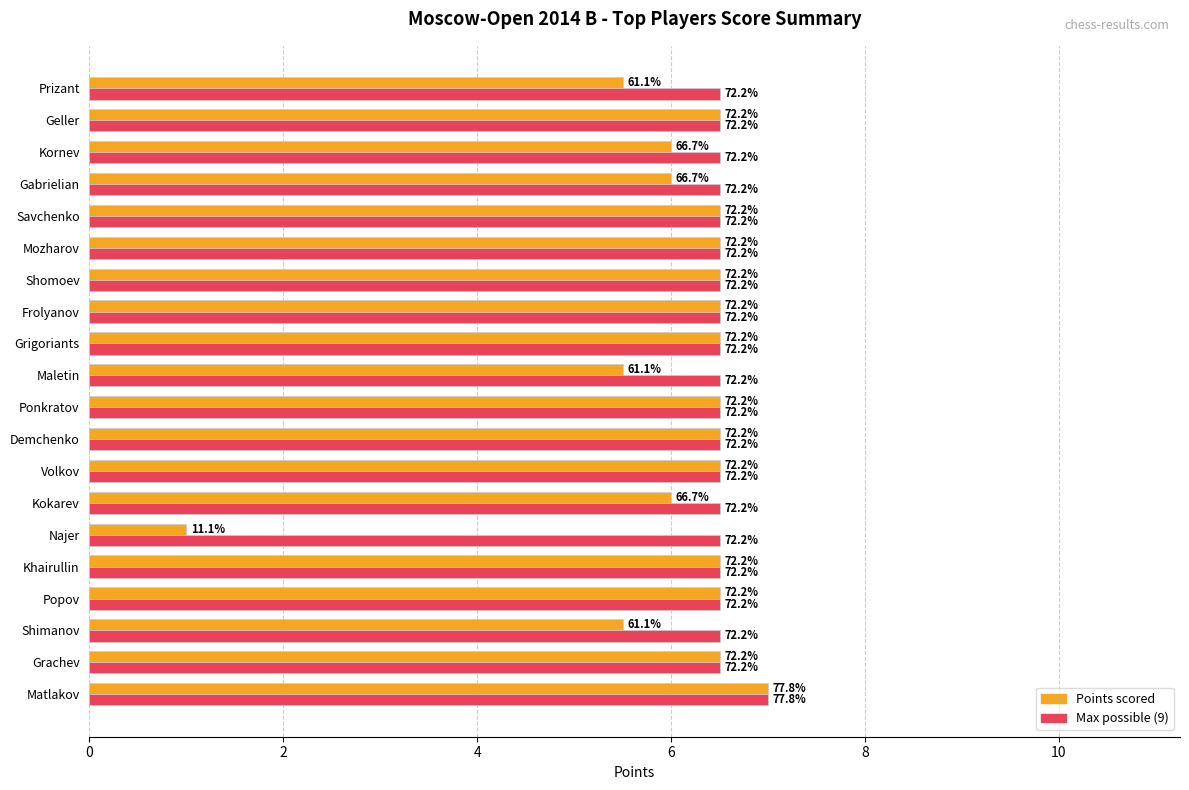

What are all the series names shown in the legend?

Points scored, Max possible (9)